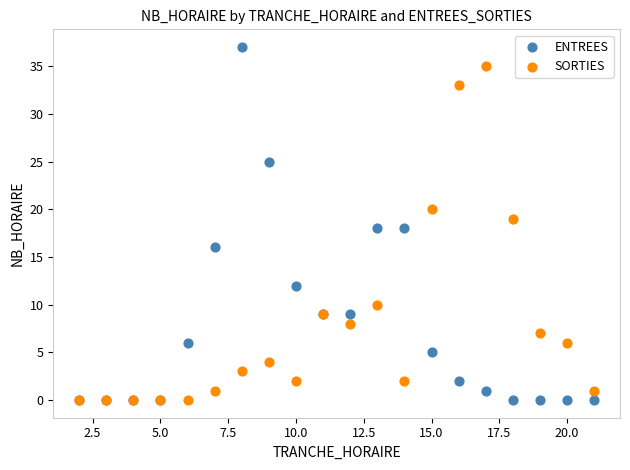

What are all the series names shown in the legend?

ENTREES, SORTIES